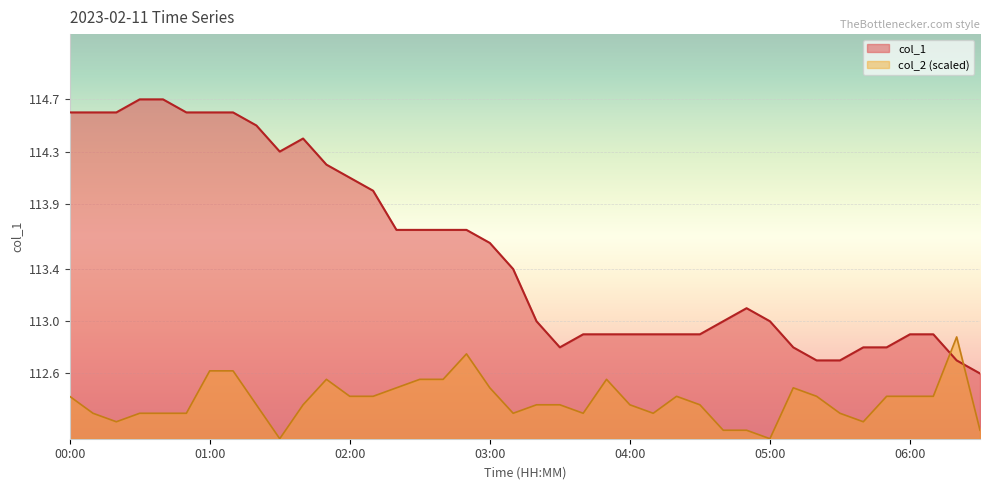

Between which two adjacent categories do col_1 and col_2 first intersect?

06:10 and 06:20